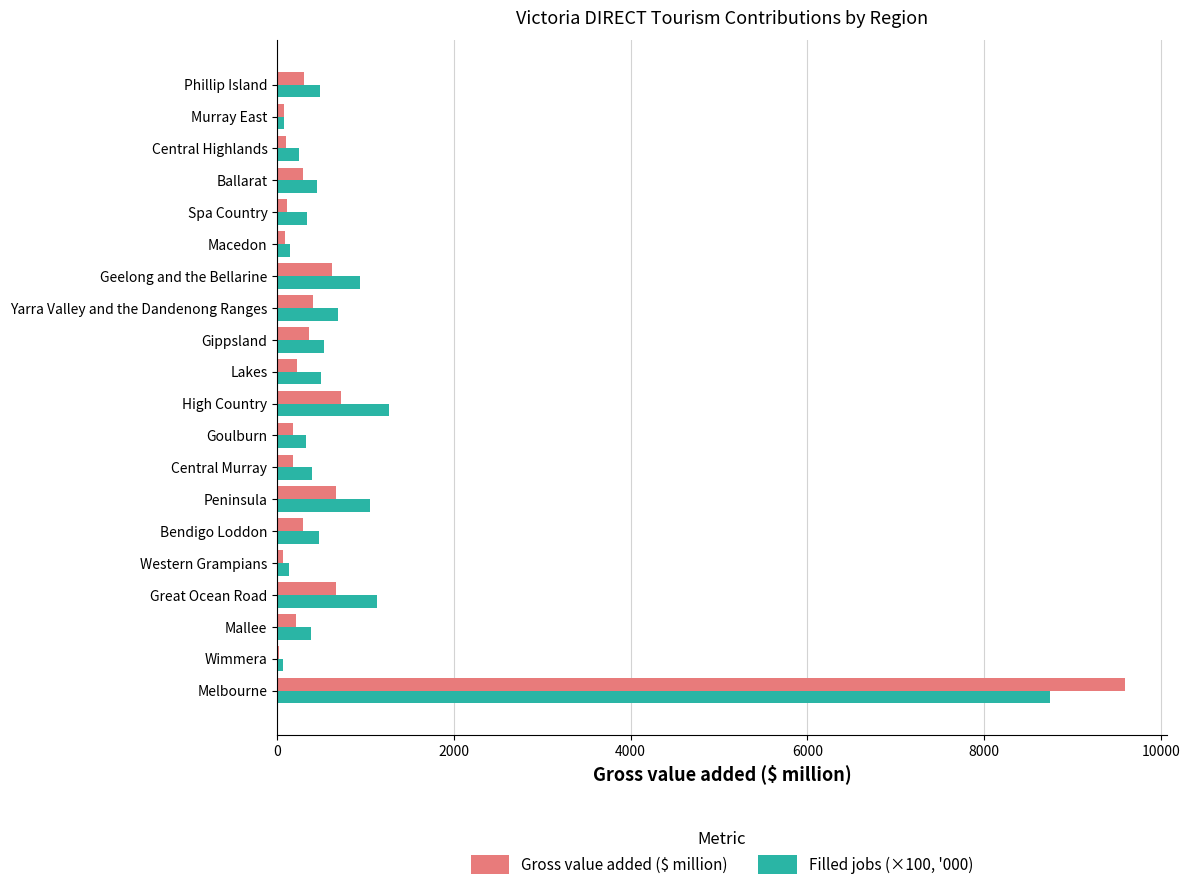

Is the value of Gross value added ($ million) at High Country greater than the value of Filled jobs (×100, '000) at Murray East?

Yes